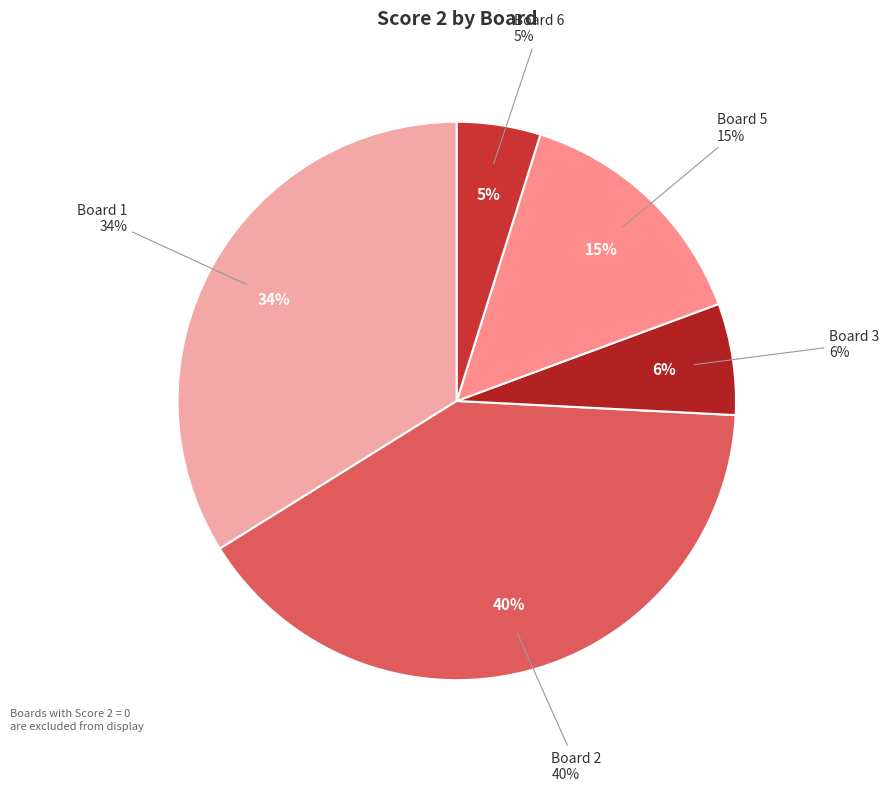

Is the sum of Board 3 and Board 4 greater than half?

No